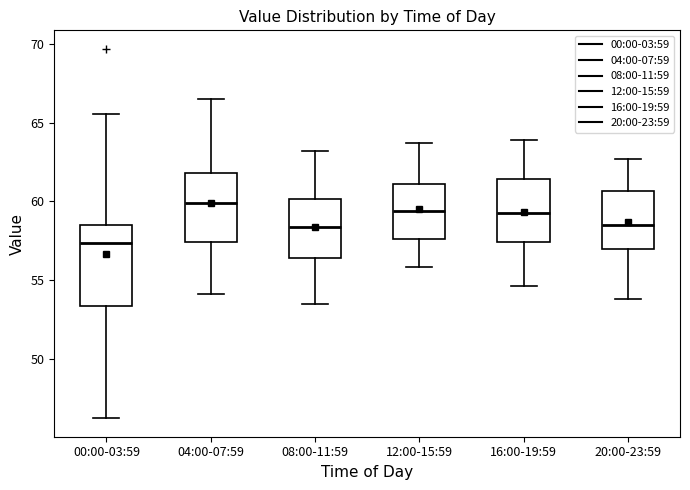

Reading left to right, transcribe this box plot: for each box, give where its median line is, the range the box spans, and where its two whiskers end, as read against the y-axis. The values are not printed on the chart, so give them approximately, as read against the axis.

00:00-03:59: median 57.5, box 53.5 to 58.5, whiskers 46.0 to 65.5
04:00-07:59: median 60.0, box 57.5 to 62.0, whiskers 54.0 to 66.5
08:00-11:59: median 58.5, box 56.5 to 60.0, whiskers 53.5 to 63.0
12:00-15:59: median 59.5, box 57.5 to 61.0, whiskers 56.0 to 64.0
16:00-19:59: median 59.5, box 57.5 to 61.5, whiskers 54.5 to 64.0
20:00-23:59: median 58.5, box 57.0 to 60.5, whiskers 54.0 to 62.5